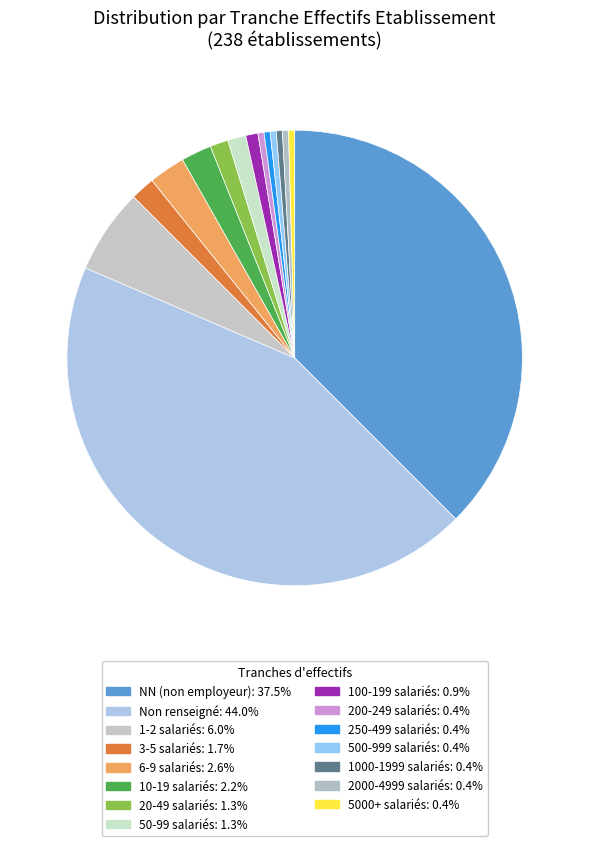

How many segments does this pie chart have?

15